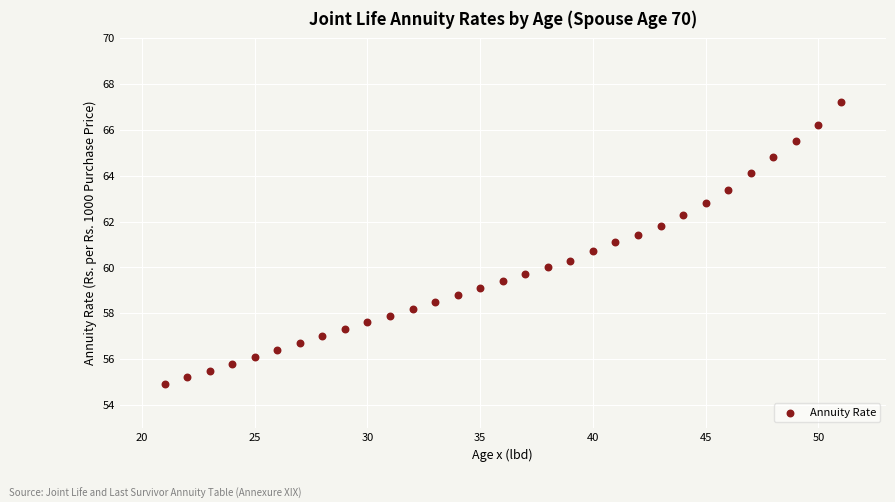

What is the range of X values (max minus min)?

30.0